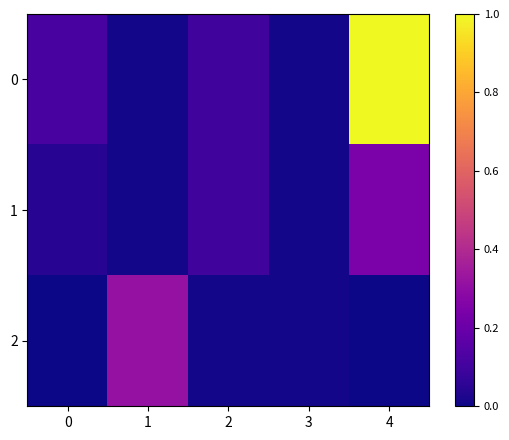

At which category is the sum across all series the highest?

4